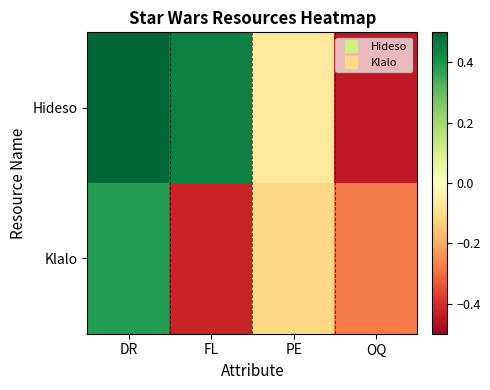

At which category is the sum across all series the highest?

DR